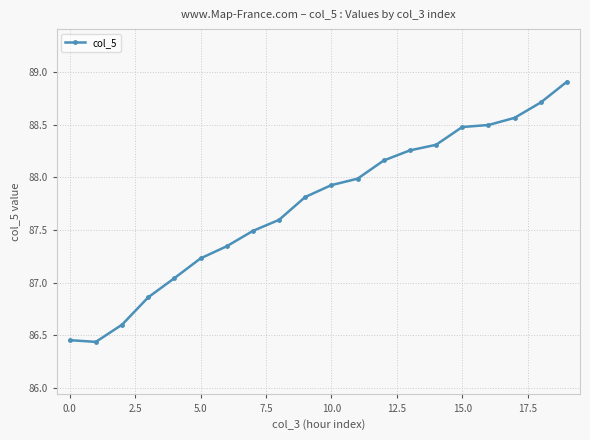

What is the difference between the second highest and minimum values?

2.3